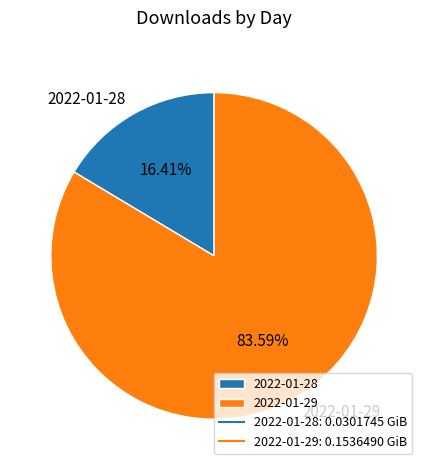

Which category has the biggest portion of the pie?

2022-01-29